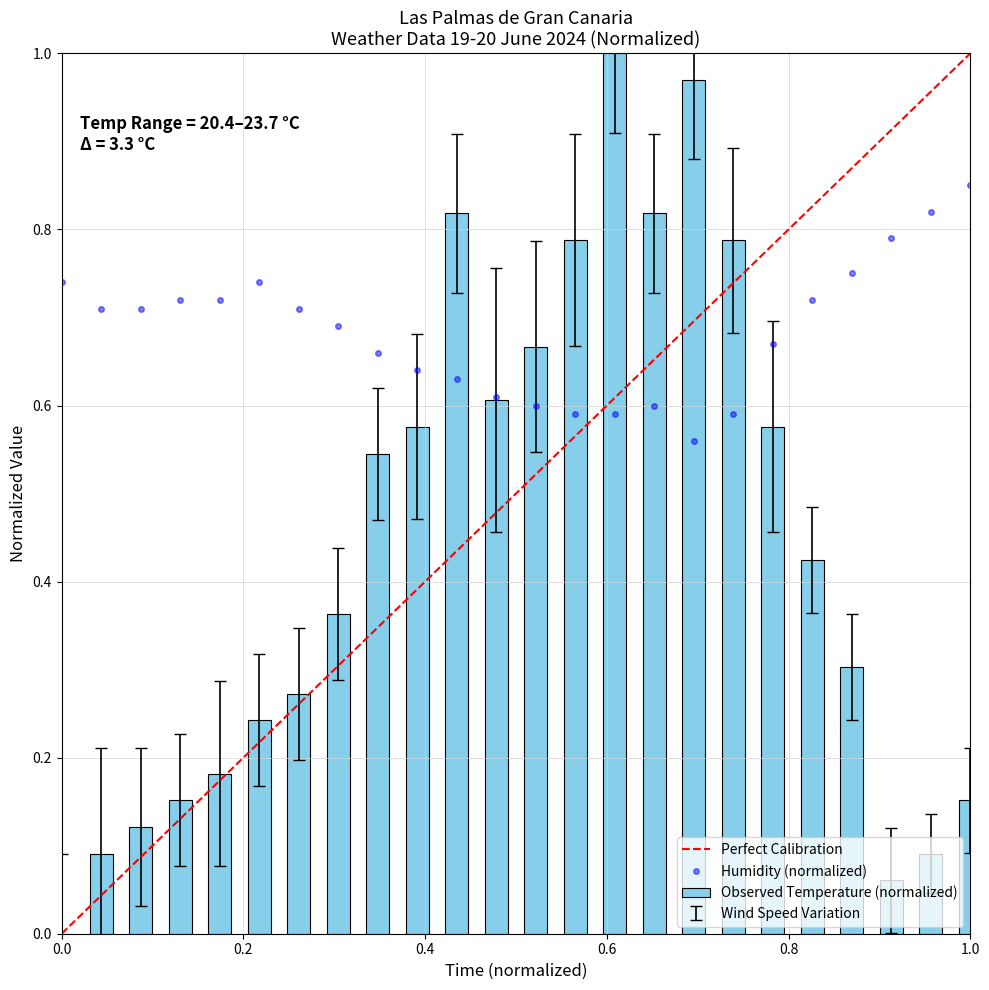

What is the greatest value displayed?

1.0